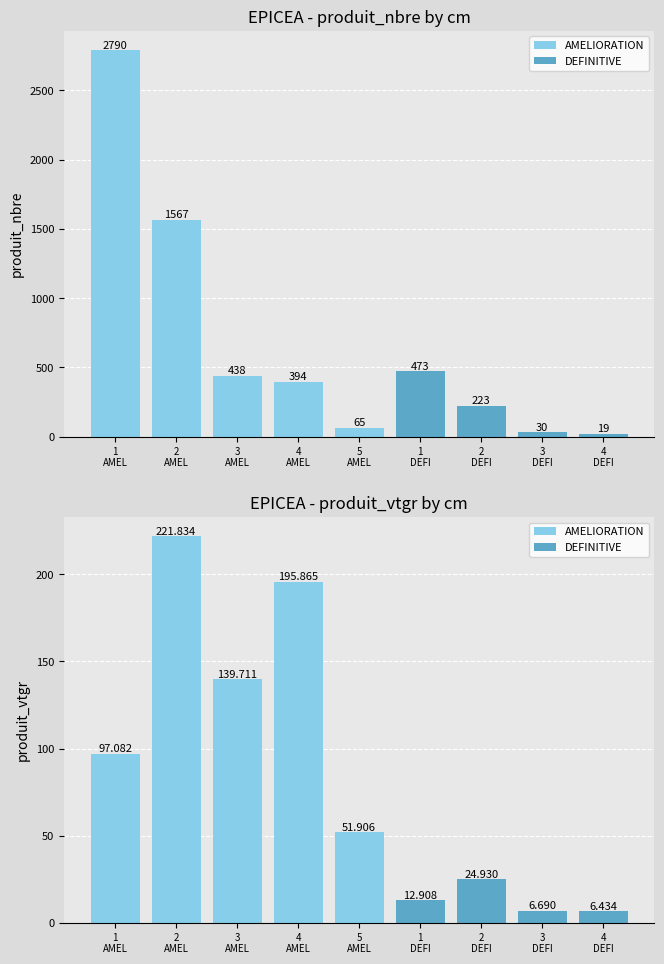

Reading left to right, list all the values displayed in this chart.

produit_nbre: 2790.0	1567.0	438.0	394.0	65.0	473.0	223.0	30.0	19.0
produit_vtgr: 97.1	221.8	139.7	195.9	51.9	12.9	24.9	6.7	6.4